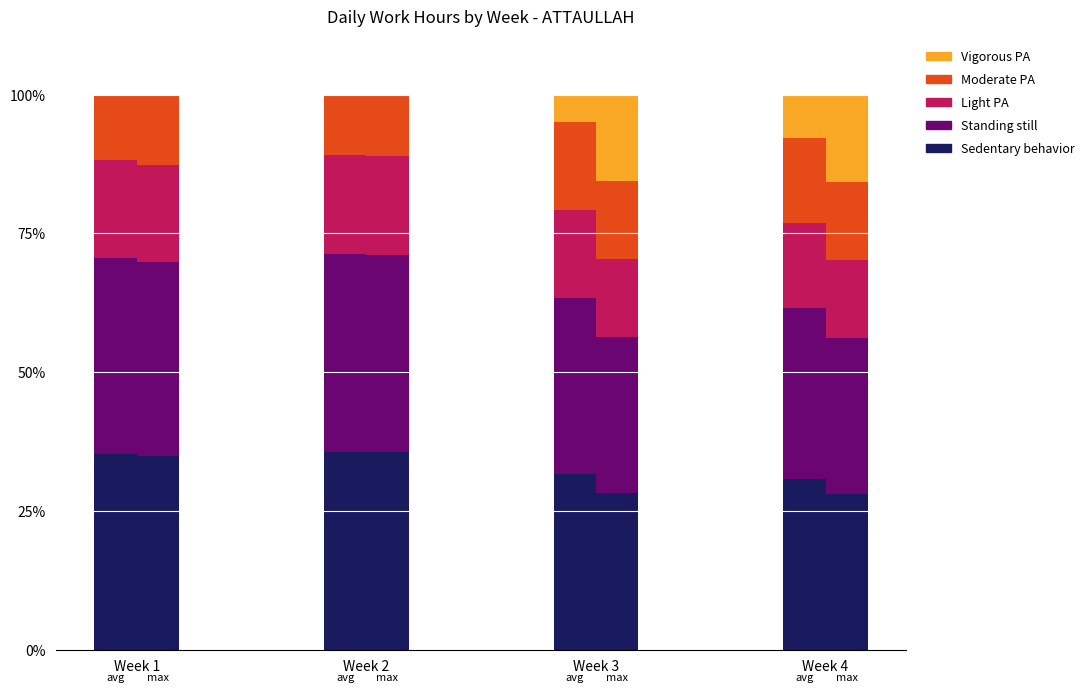

The Standing still series shows 21.4 at Week 4. True or false?

False